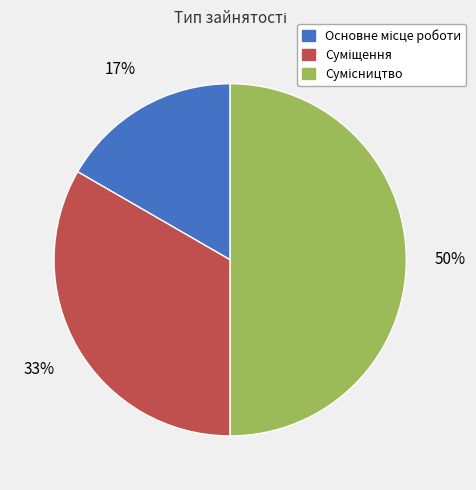

To the nearest percent, what is the average slice percentage?

33%